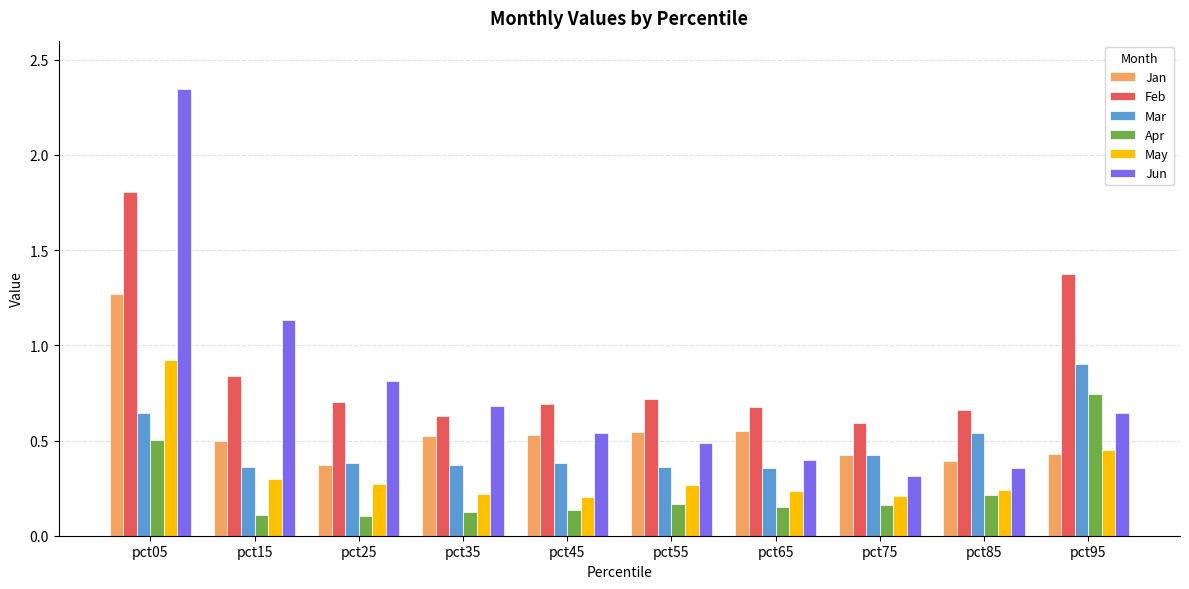

At pct05, list the series in order from smallest to largest.

Apr, Mar, May, Jan, Feb, Jun